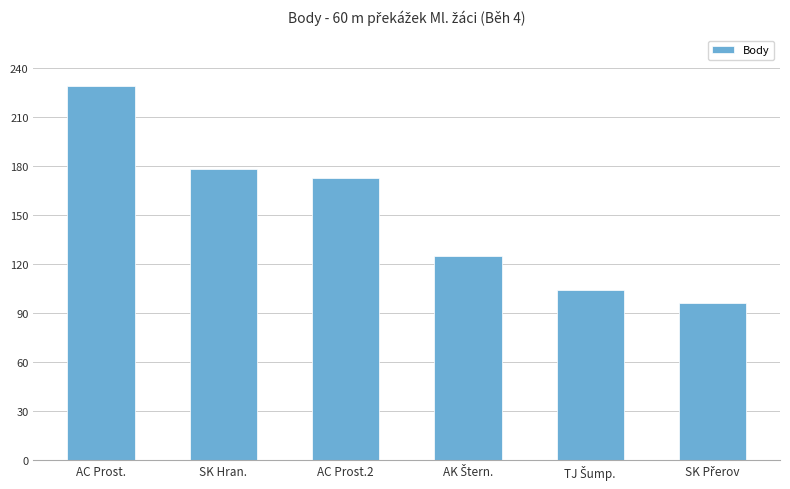

What is the label of the 3rd bar from the left?

AC Prost.2